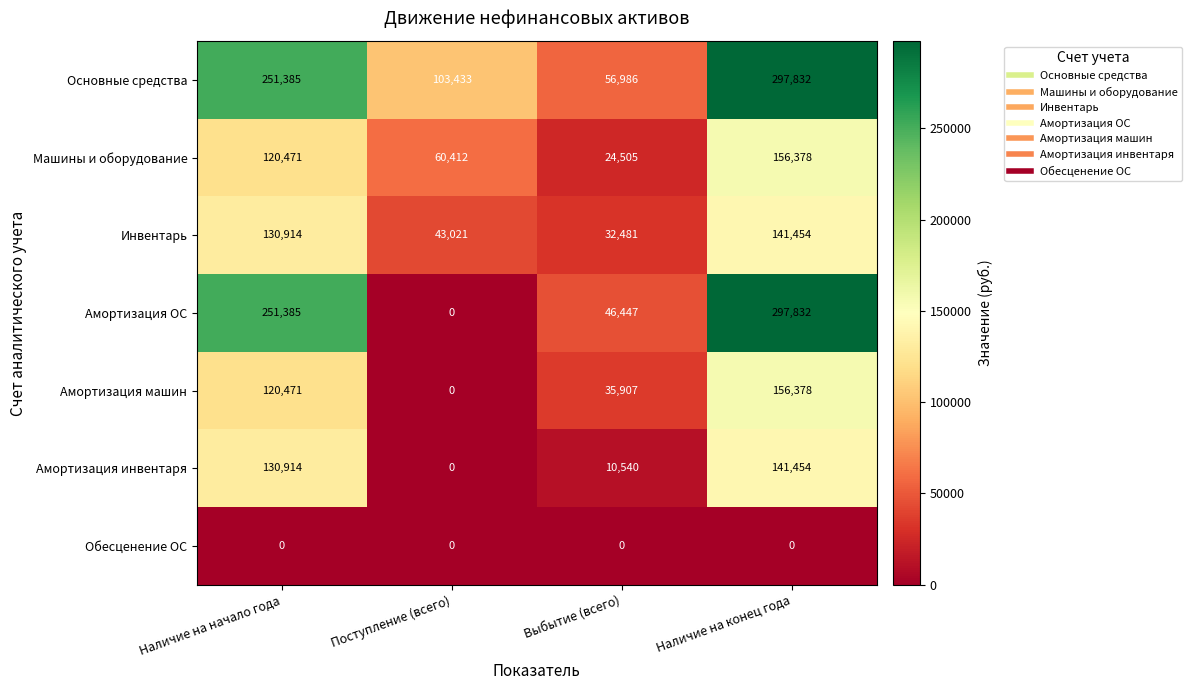

How many distinct data groups are displayed?

7